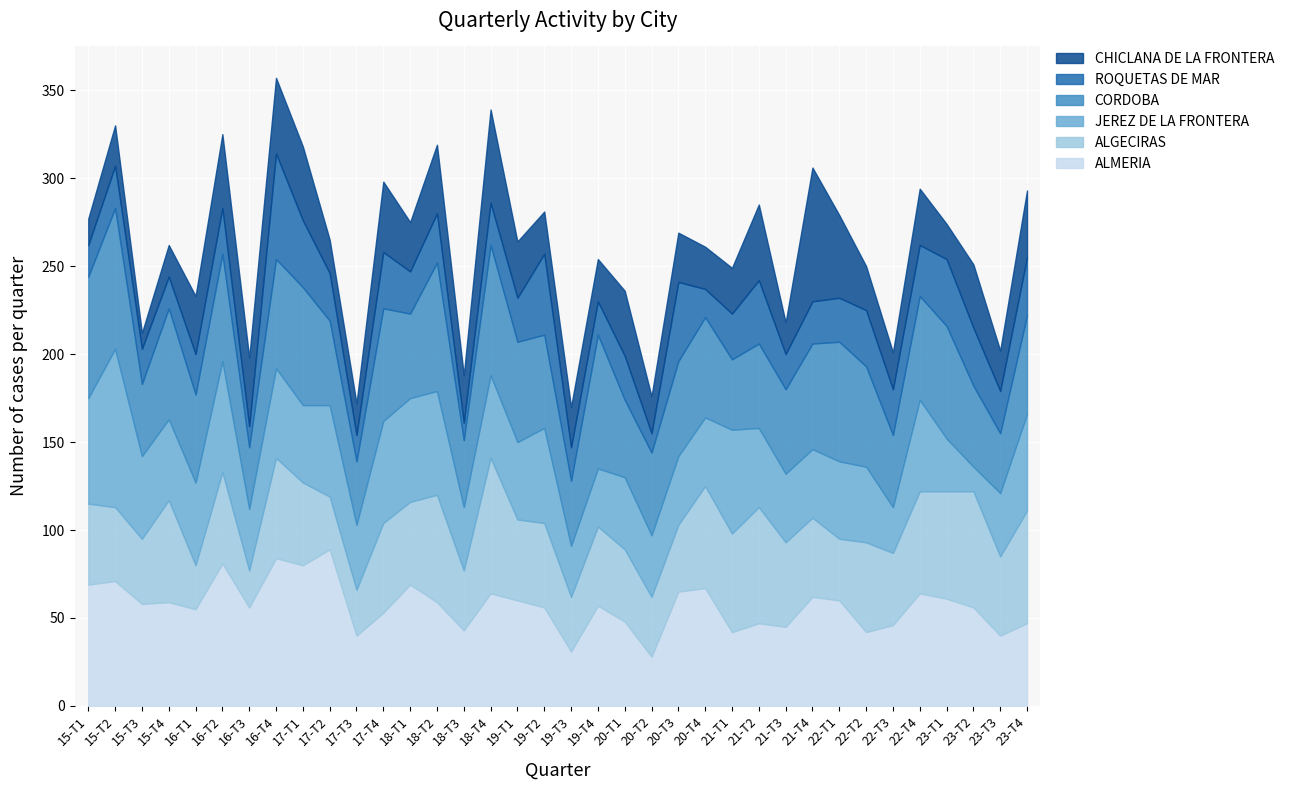

How many distinct data groups are displayed?

6